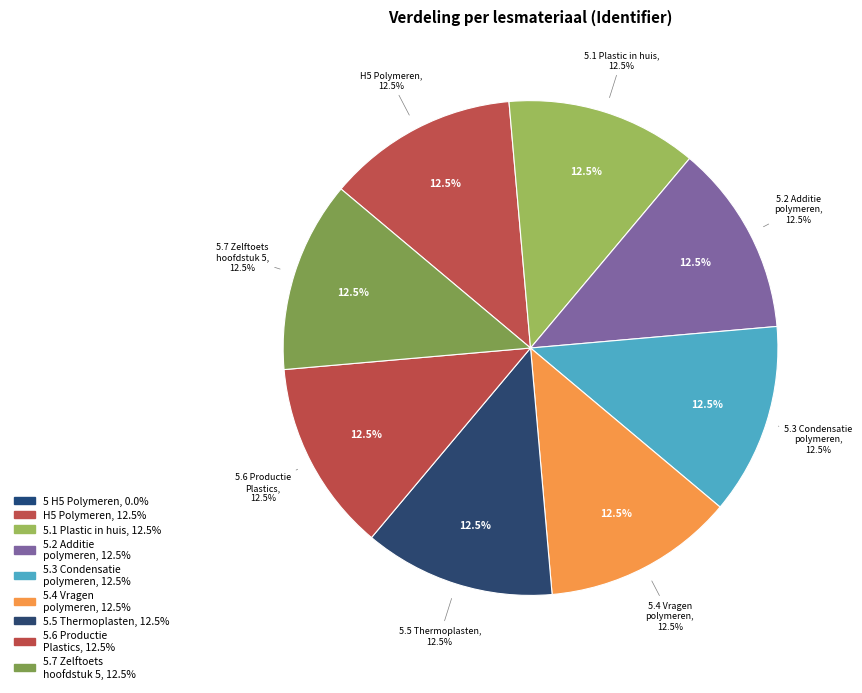

Which has a higher value, 5.1 Plastic in huis or 5.2 Additie polymeren?

5.2 Additie polymeren